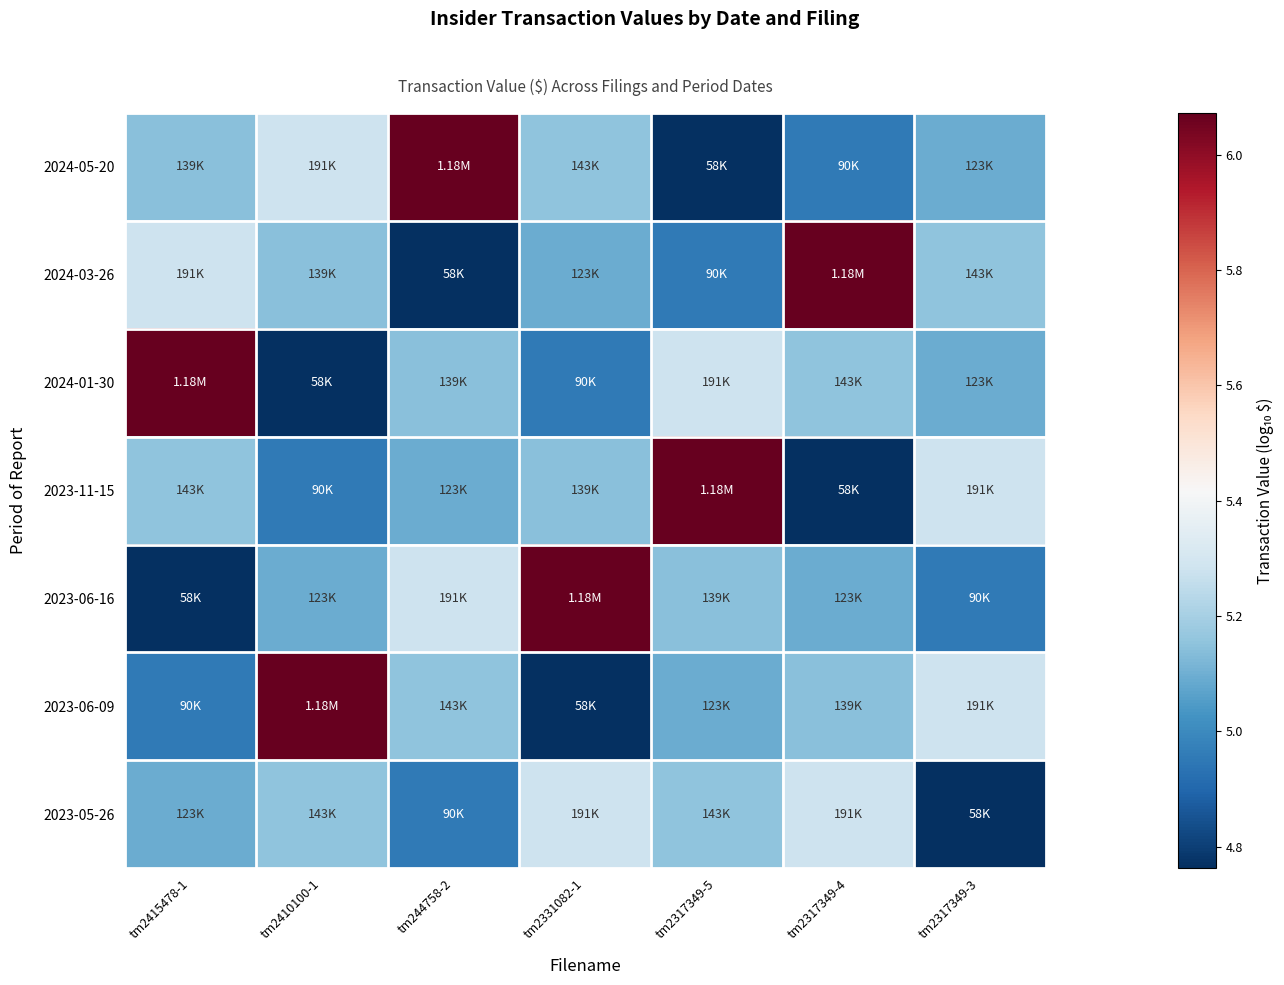

Which has a higher value, tm244758-2 or tm2317349-5?

tm244758-2